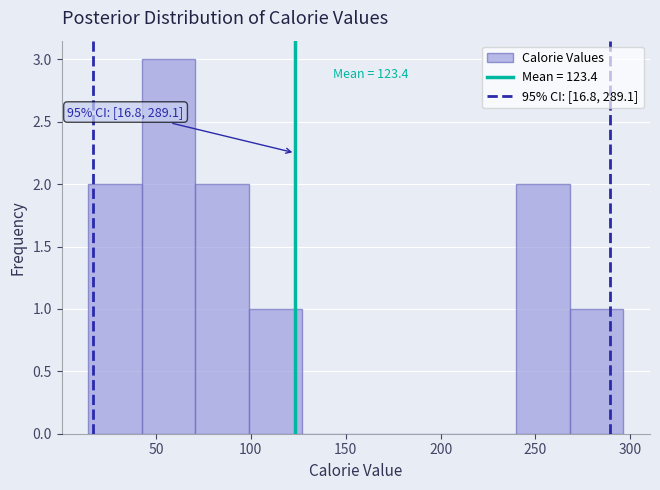

Over which range of the x-axis is the bar tallest?

45 to 70